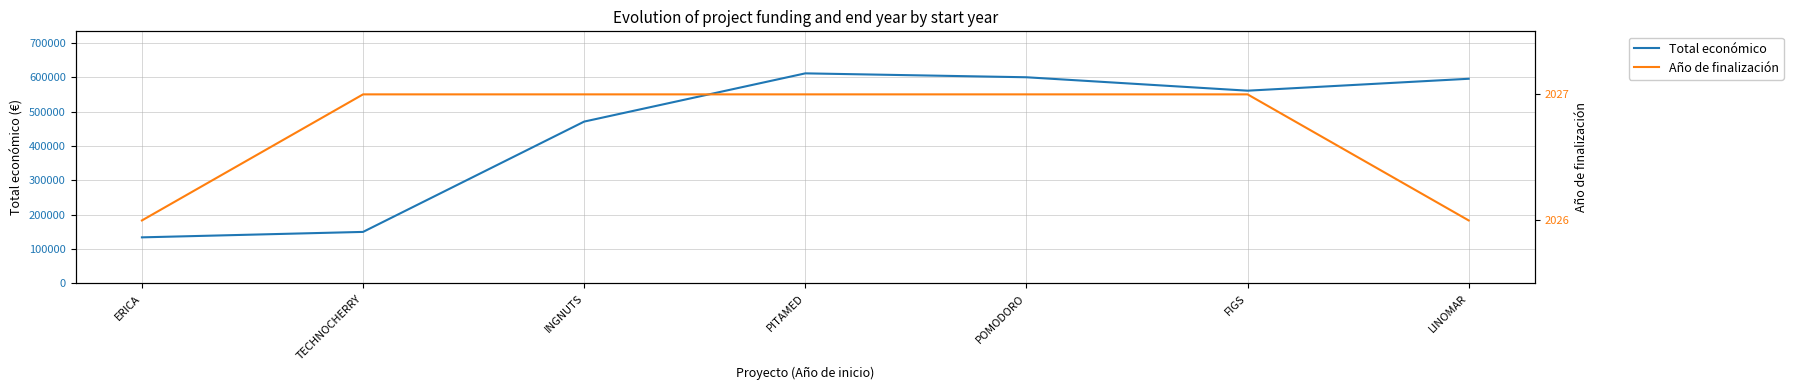

True or false: Total económico and Año de finalización intersect in this chart.

False